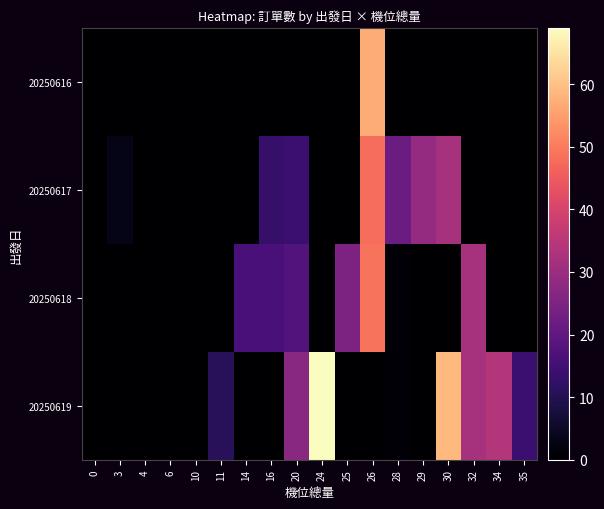

How many categories are shown in the chart?

18